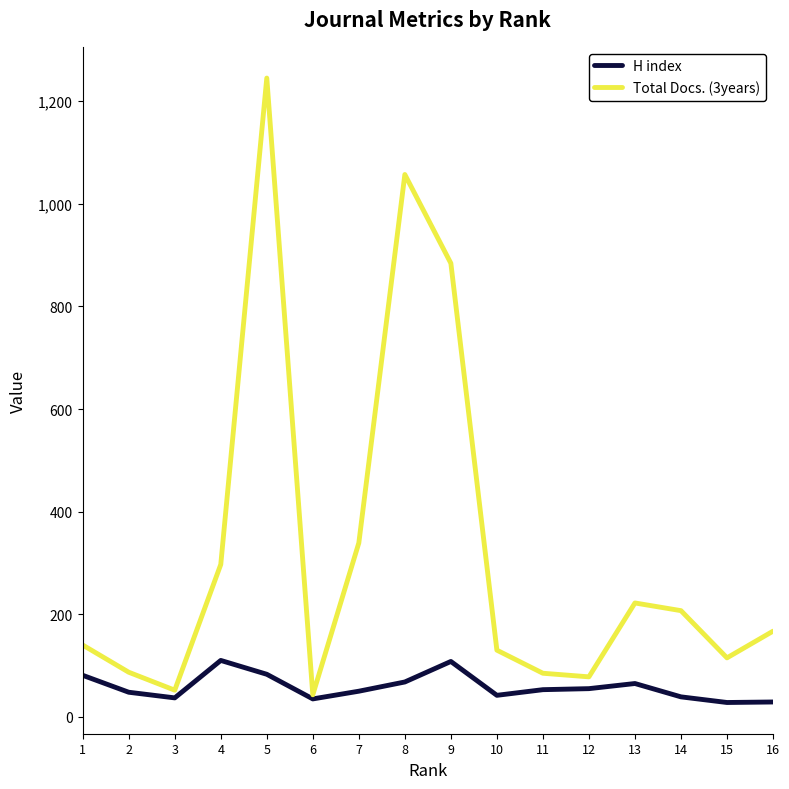

In Total Docs. (3years), how many points are lower than both neighbors (excluding endpoints)?

4